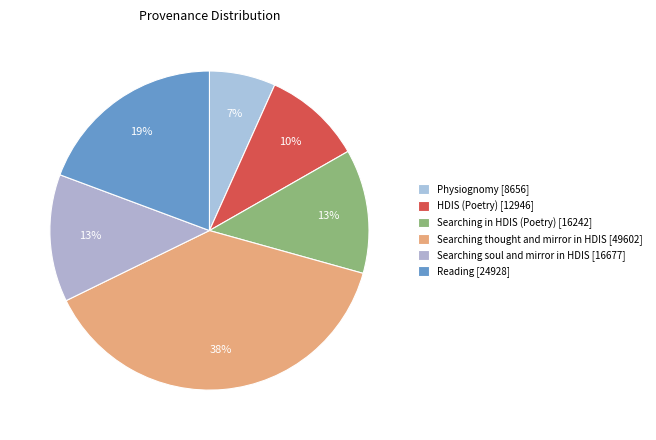

How many slices are in this pie chart?

6